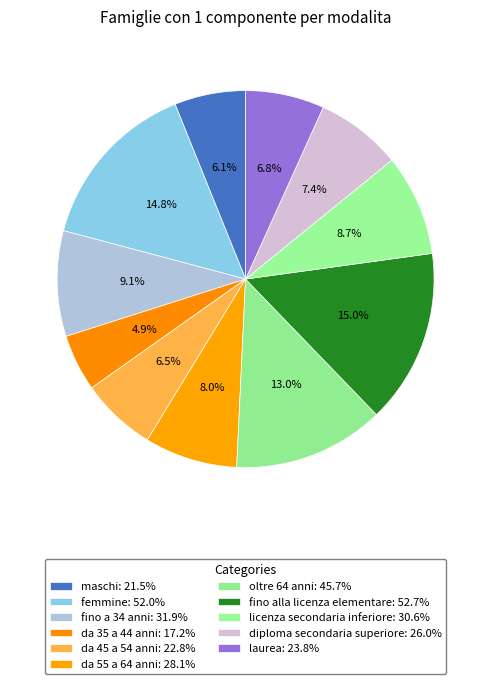

The laurea slice represents 1% of the pie. True or false?

False